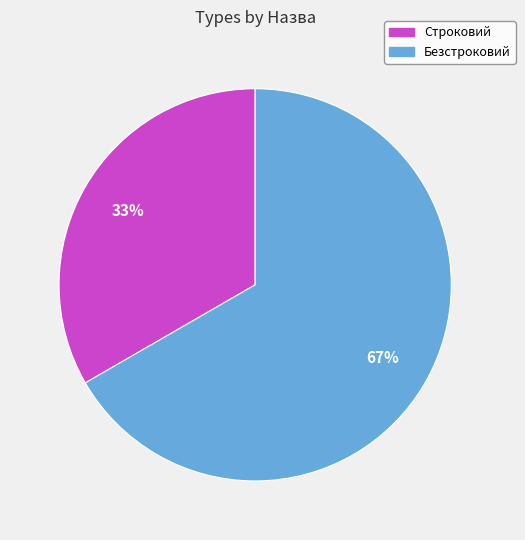

Is it true that Безстроковий is 67% of the pie?

True